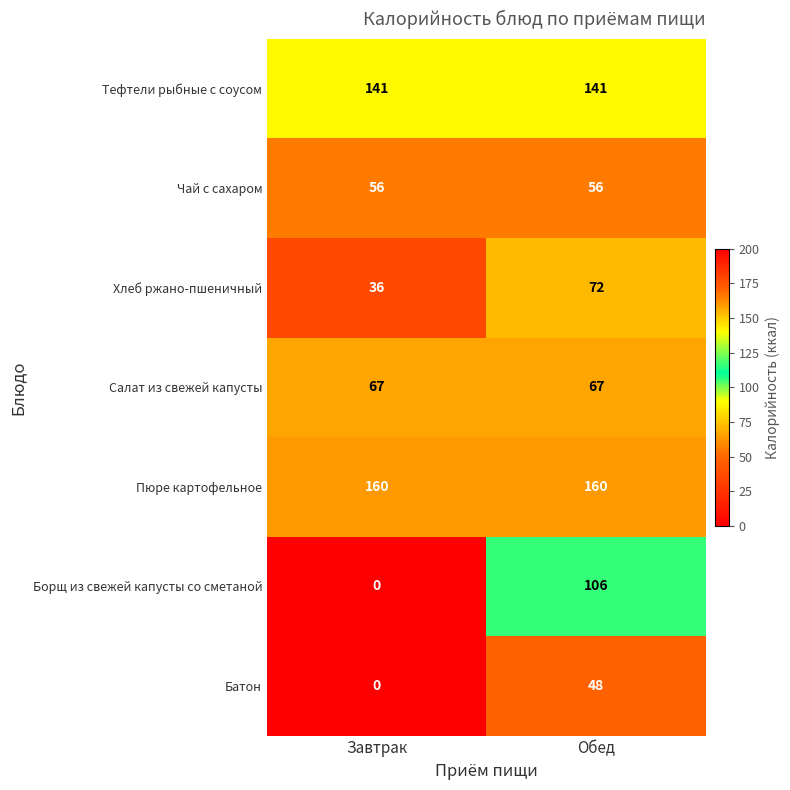

Between Завтрак and Обед, which series saw the biggest shift?

Борщ из свежей капусты со сметаной